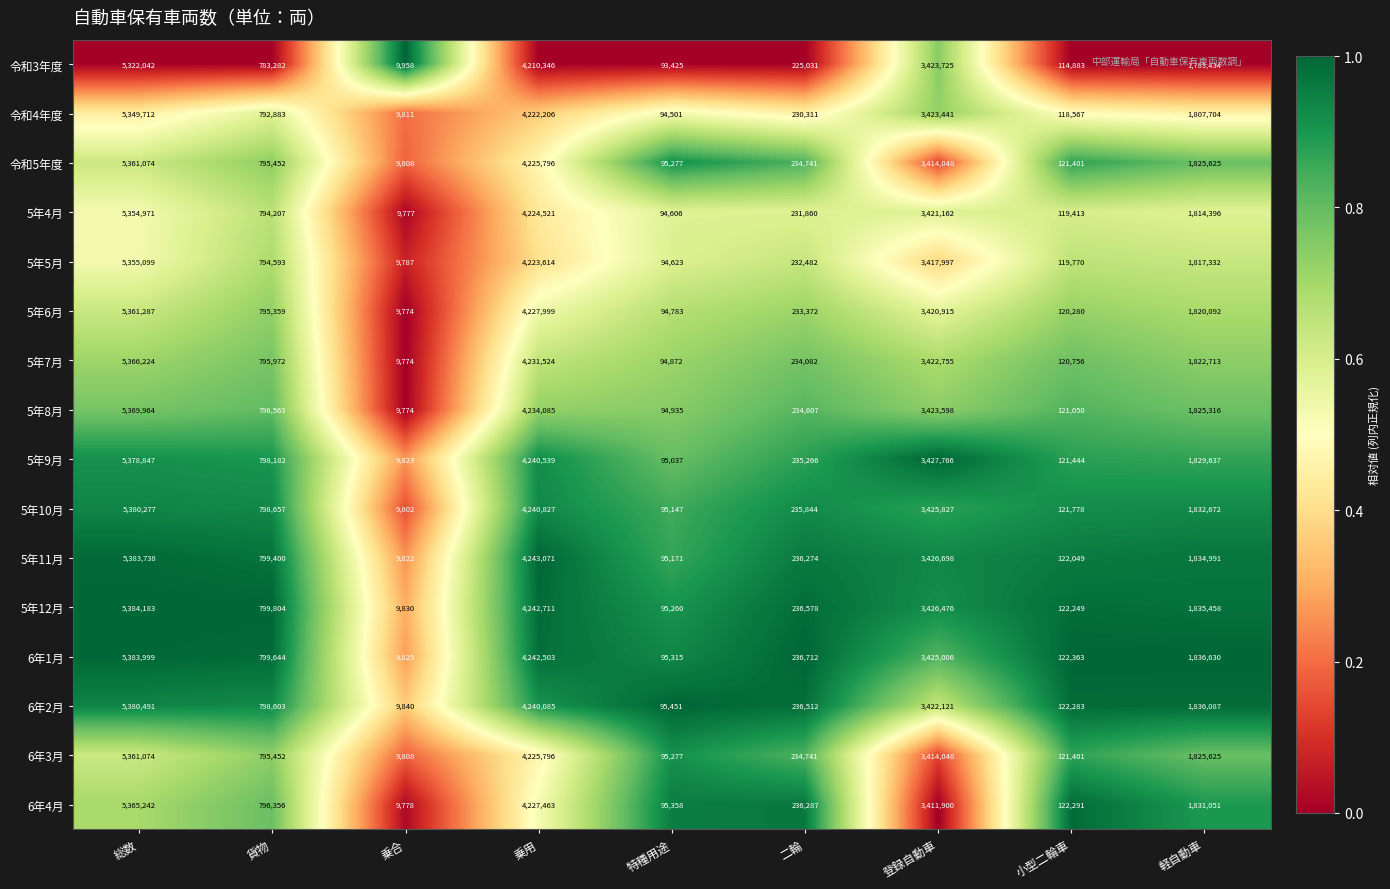

Is it true that 5年5月 equals 119770 at 小型二輪車?

True